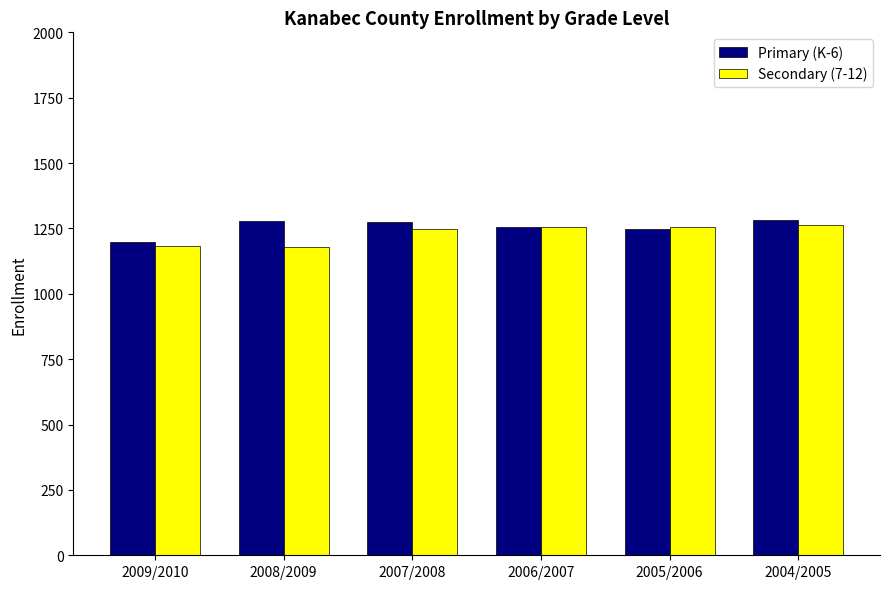

What is the highest value of the Primary (K-6) series?

1282